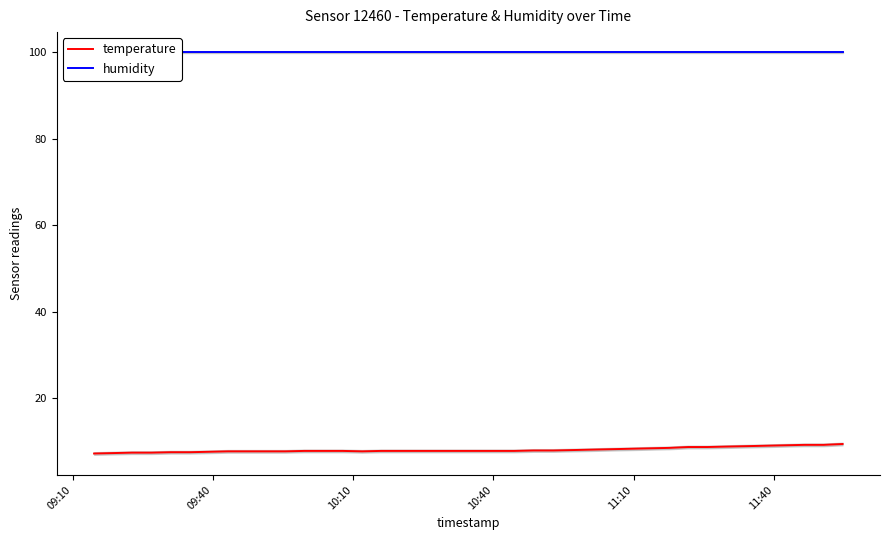

Is the value of temperature at 10 greater than the value of humidity at 7?

No